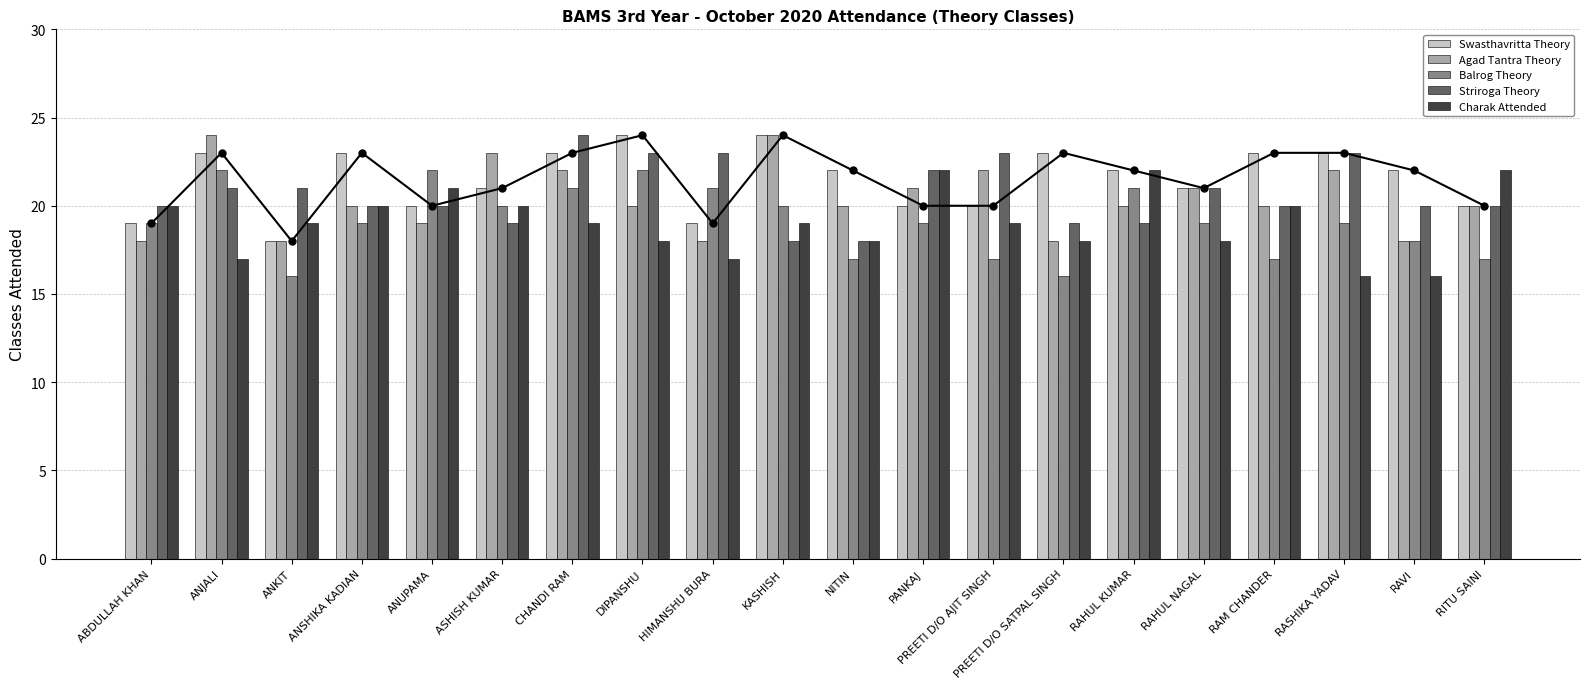

Count the Agad Tantra Theory values in the range 19 to 22.

12